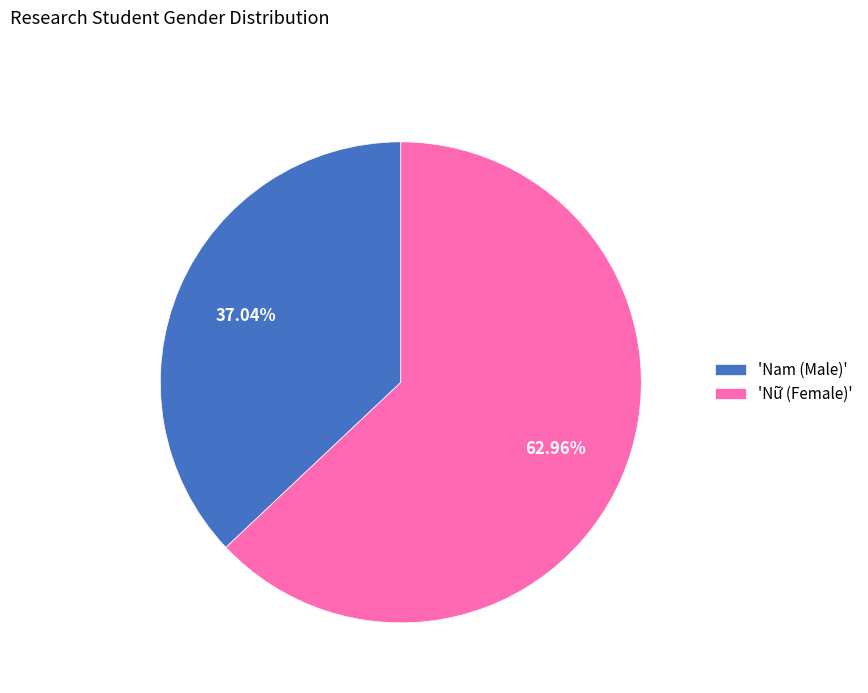

Does any single category account for the majority?

Yes